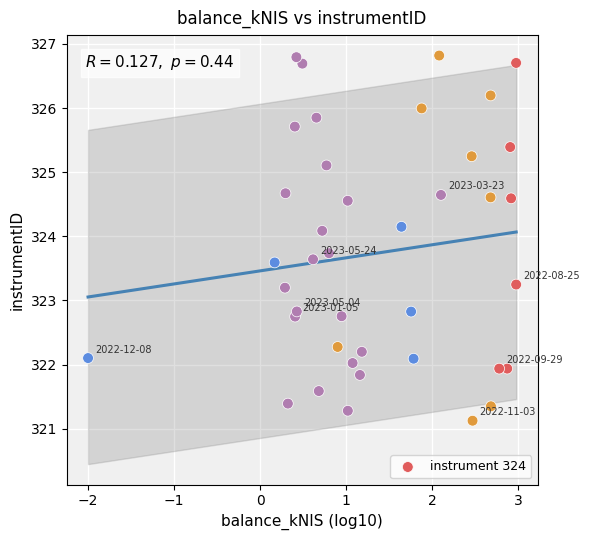

What is the range of Y values (max minus min)?

5.7